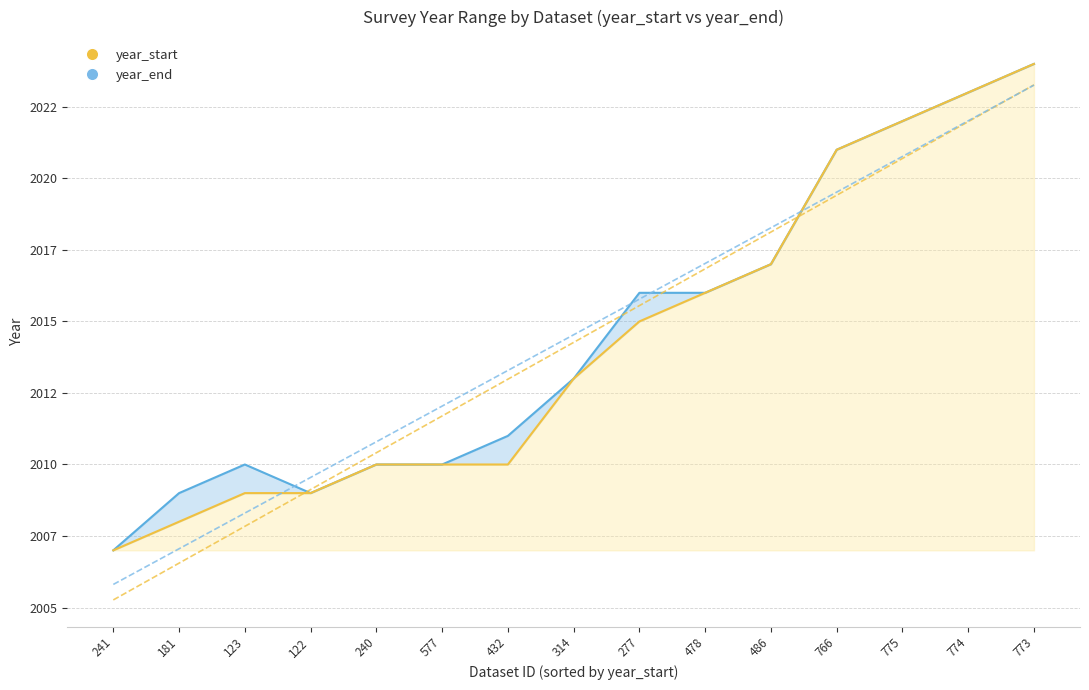

Which series changed the most between 314 and 486?

year_start